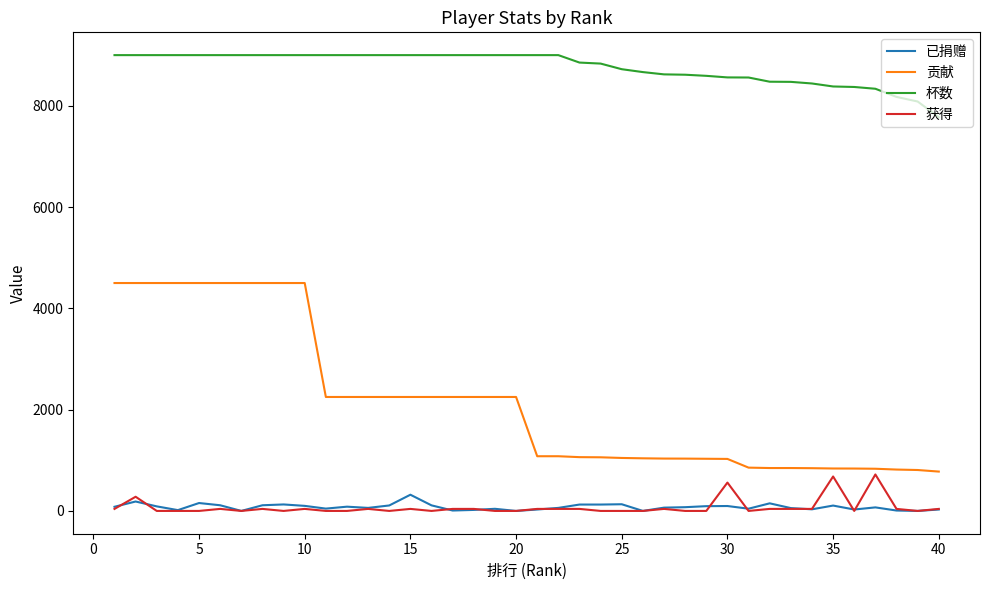

What is the maximum value for 杯数?

9000